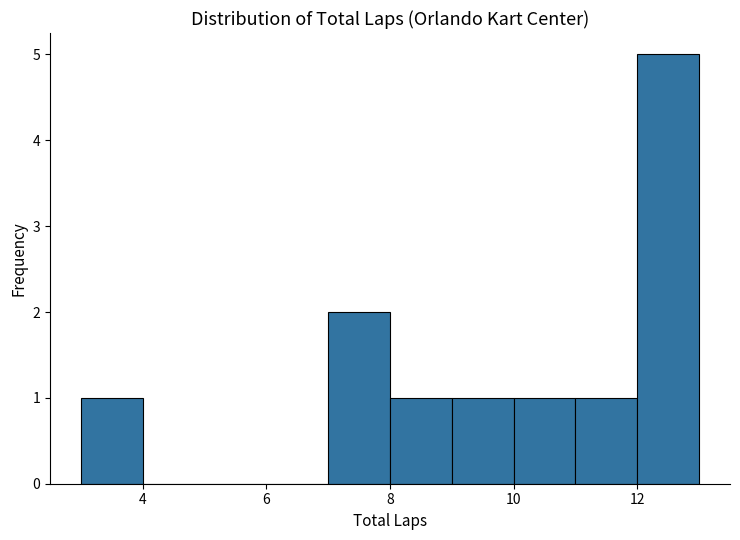

Reading left to right, transcribe this chart: for each bar, give the range it covers on the x-axis and its height. The values are not printed on the chart, so give them approximately, as read against the axis.

3 to 4: 1
4 to 5: 0
5 to 6: 0
6 to 7: 0
7 to 8: 2
8 to 9: 1
9 to 10: 1
10 to 11: 1
11 to 12: 1
12 to 13: 5